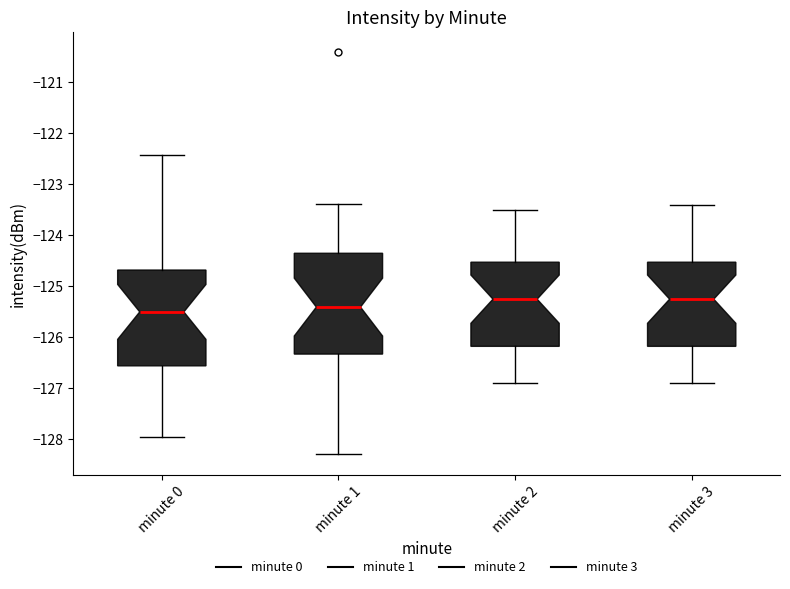

Where does the lower whisker of the box for minute 2 end on the y-axis? The values are not printed on the chart, so give them approximately, as read against the axis.

-126.9